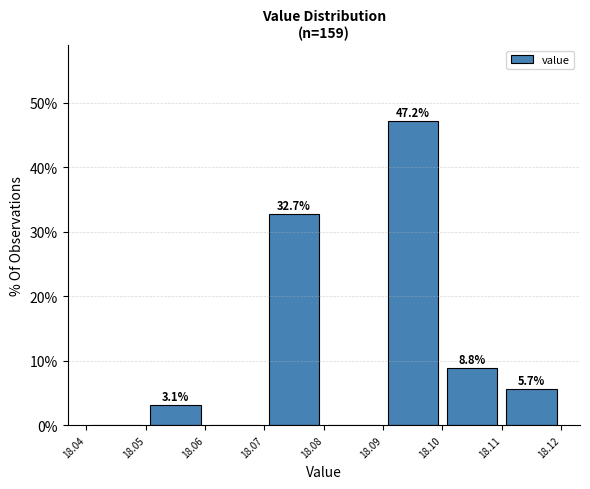

Which range on the x-axis has the tallest bar?

18.09 to 18.10